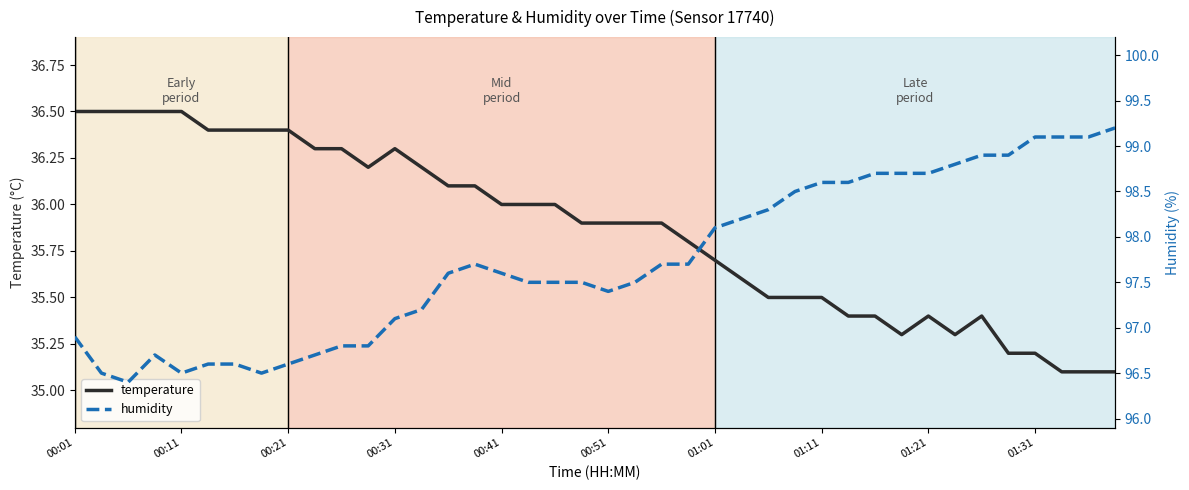

True or false: humidity and temperature intersect in this chart.

False